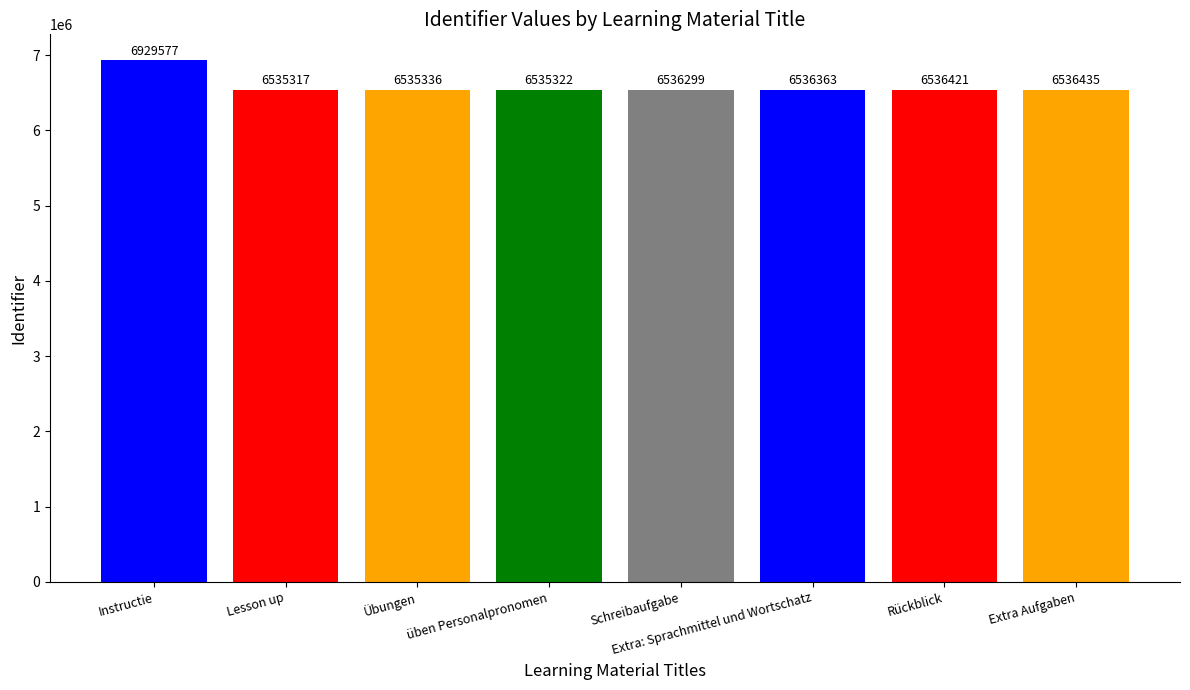

What is the average value?

6585134